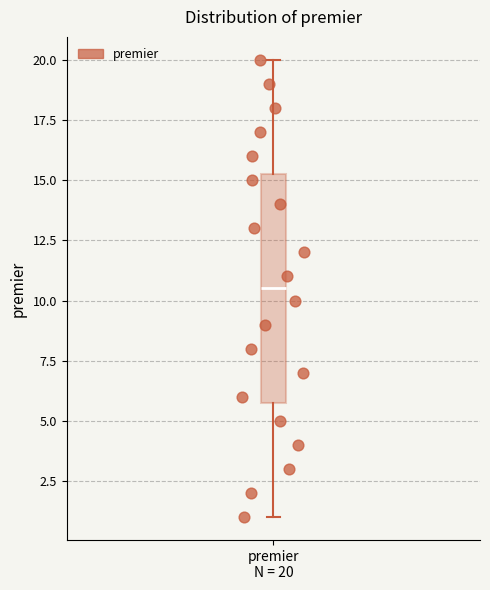

Where is the lower edge of the box for premier N = 20 on the y-axis? The values are not printed on the chart, so give them approximately, as read against the axis.

6.0